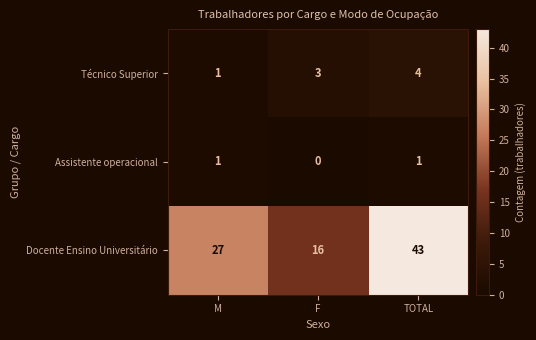

How many categories are shown in the chart?

3